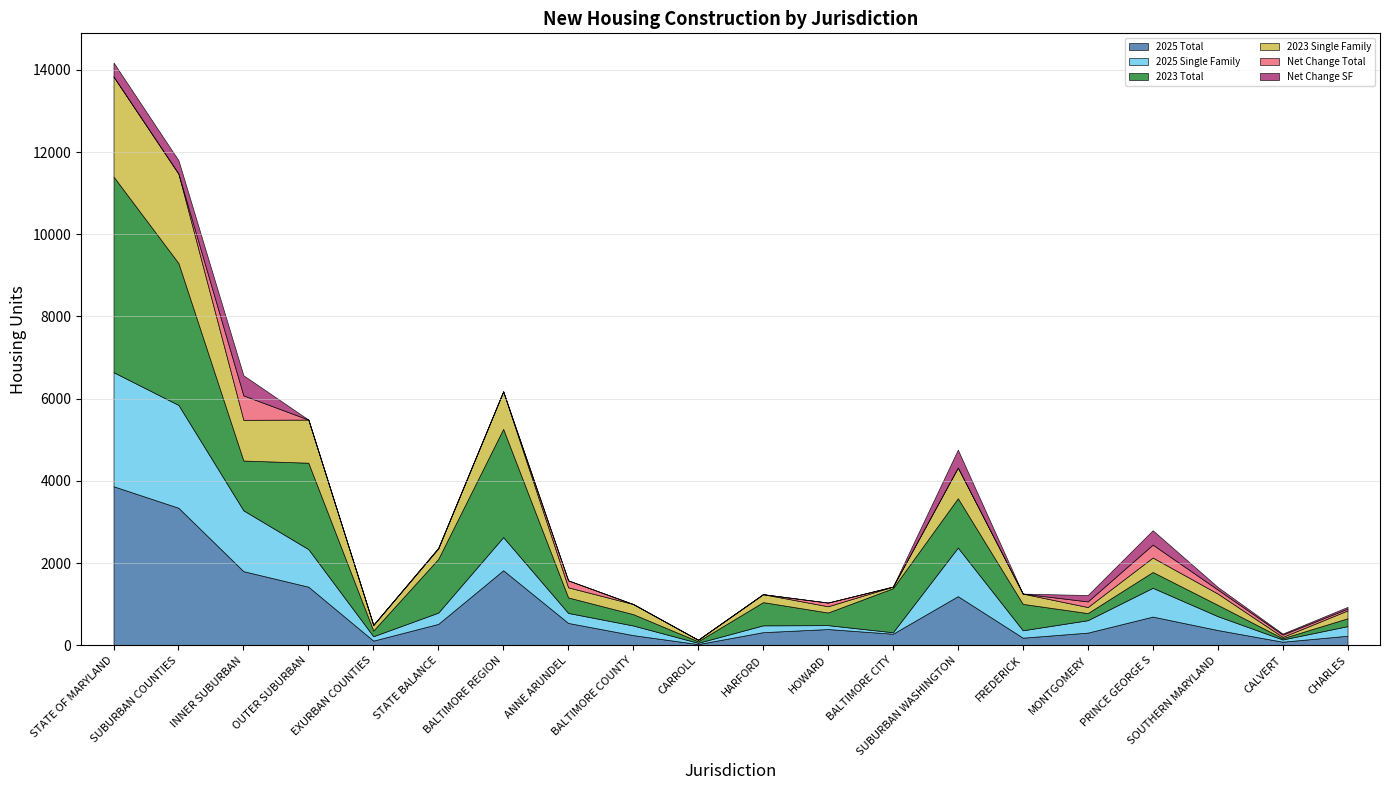

Where do Net Change SF and 2023 Single Family first cross each other?

FREDERICK and MONTGOMERY